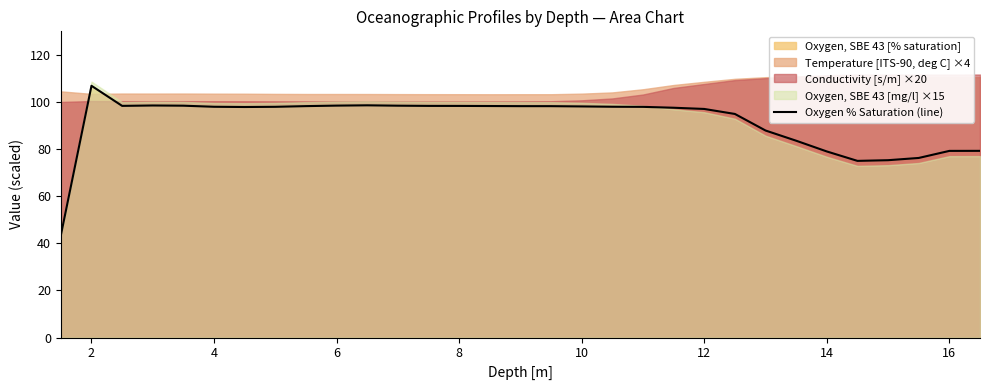

What is the value of the 3rd point from the left?

98.4